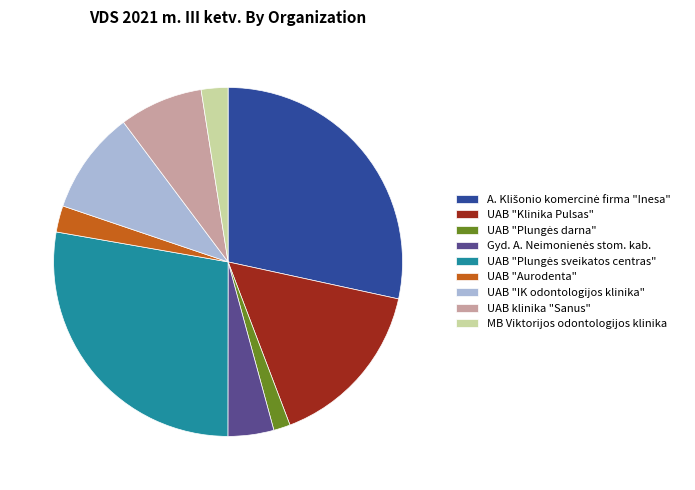

Do UAB "Klinika Pulsas" and UAB "IK odontologijos klinika" together represent more than half of the pie?

No